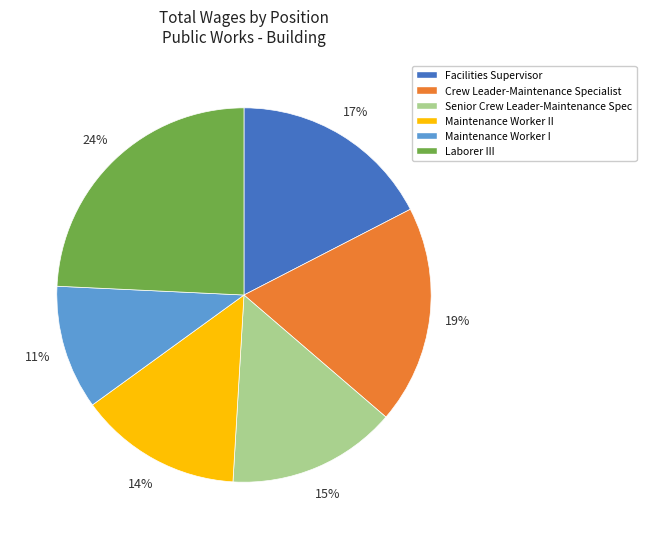

What percentage is the Maintenance Worker I slice, to the nearest percent?

11%